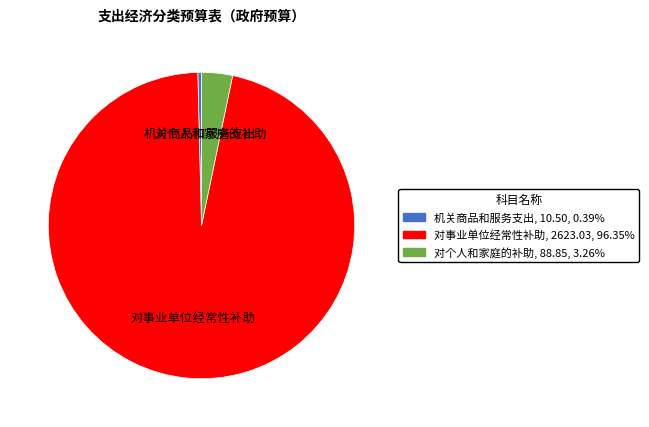

Which slice is the largest?

对事业单位经常性补助